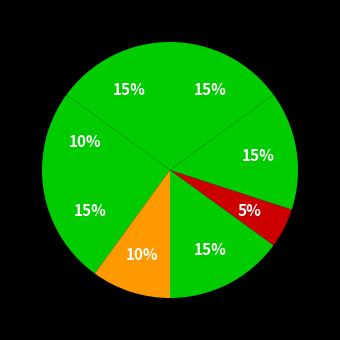

Rank the categories by value from lowest to highest.

Městská nemocnice Ostrava, p.o., Fakultní nemocnice Hradec Králové, Nemocnice Vrchlabí, s.r.o., Krajská nemocnice T. Bati, a.s., Fakultní nemocnice Královské Vinohrady, Fakultní nemocnice Brno, Fakultní nemocnice Plzeň, AGEL Středomoravská nemocniční a.s.